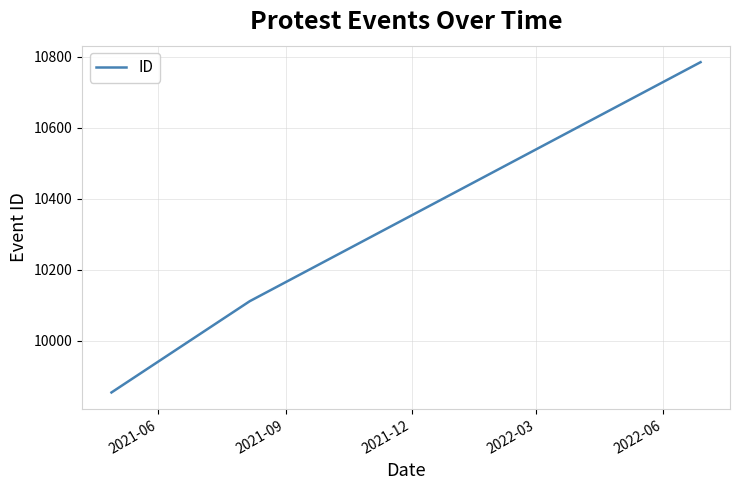

Reading right to left, what are all the values shown in this chart?

10785	10112	9855